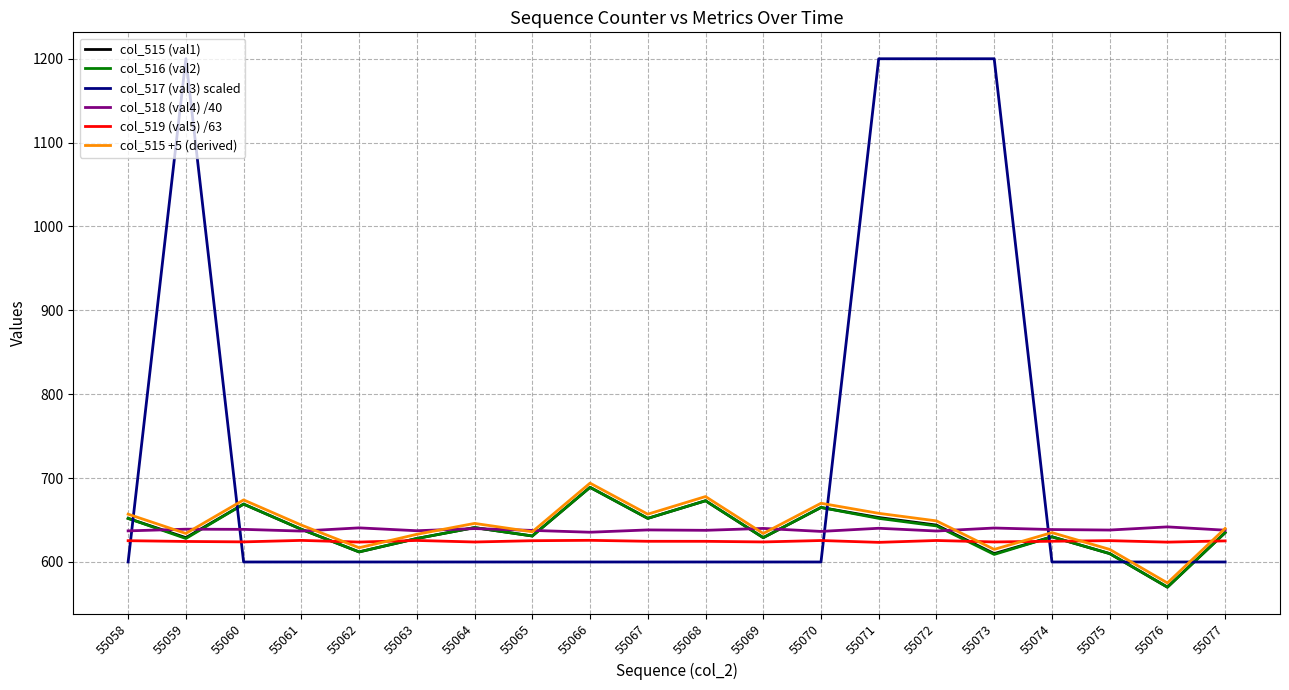

After their last crossing, which series has the higher values: col_516 (val2) or col_517 (val3) scaled?

col_516 (val2)